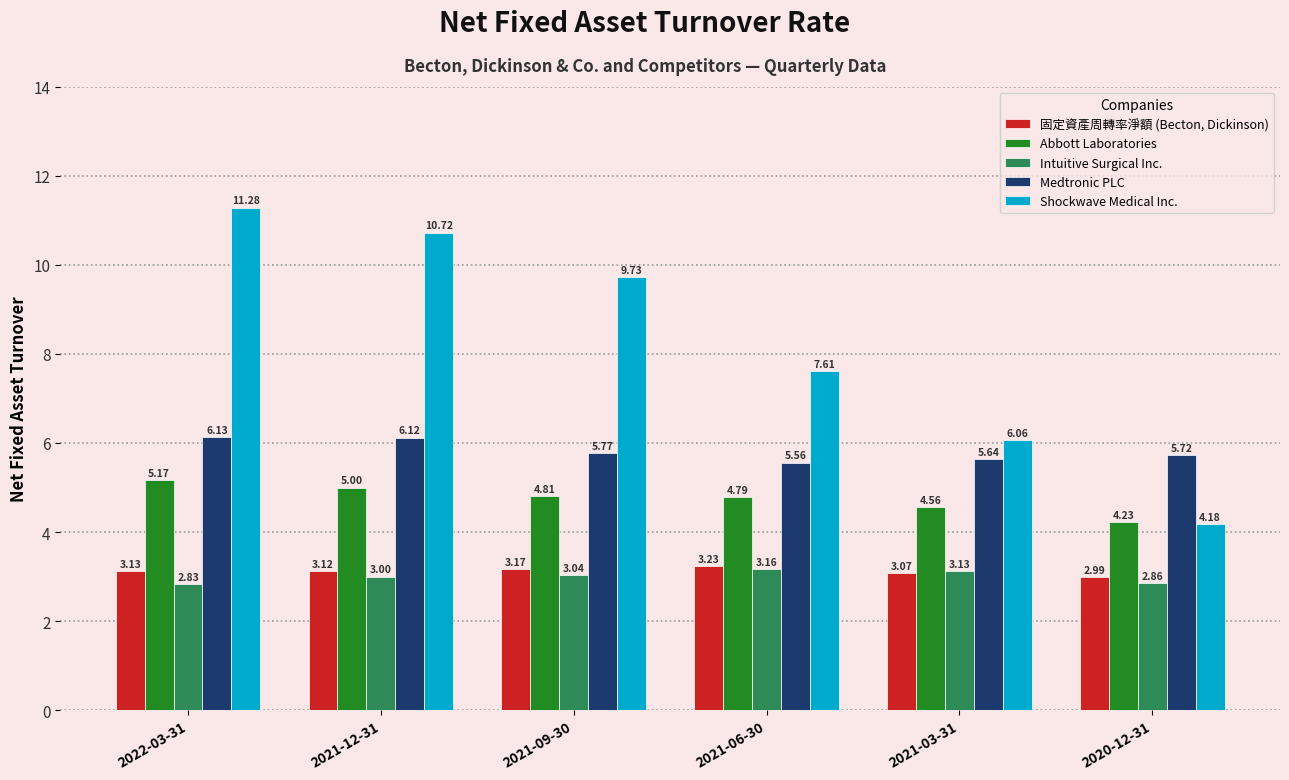

Count the Medtronic PLC values in the range 5 to 6.

4